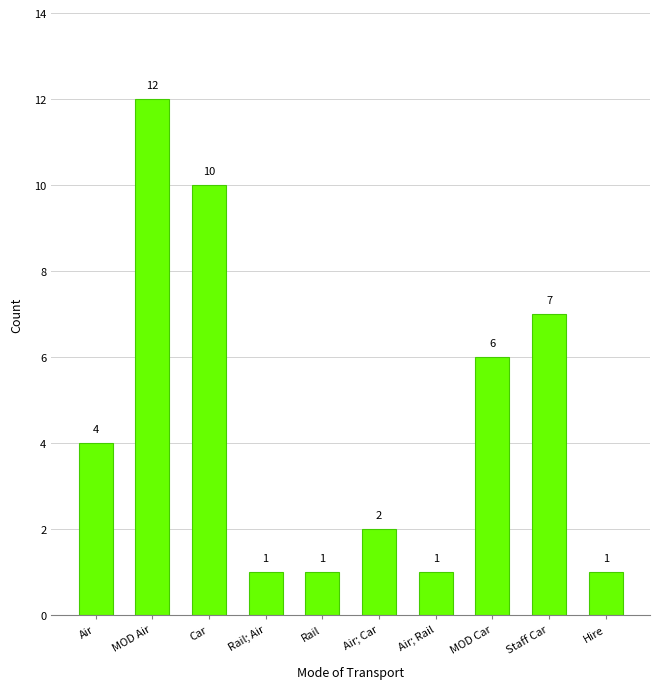

What is the label of the 7th bar from the left?

Air; Rail